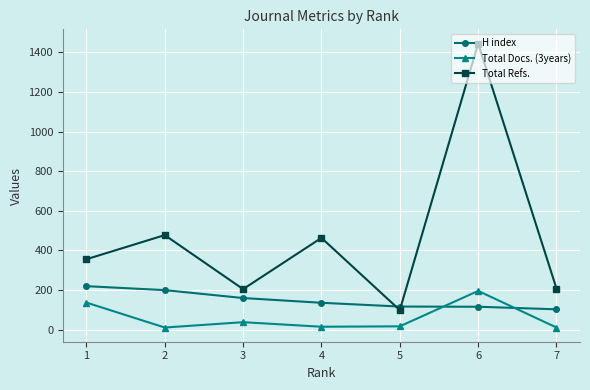

Which label corresponds to the largest value in the chart?

6